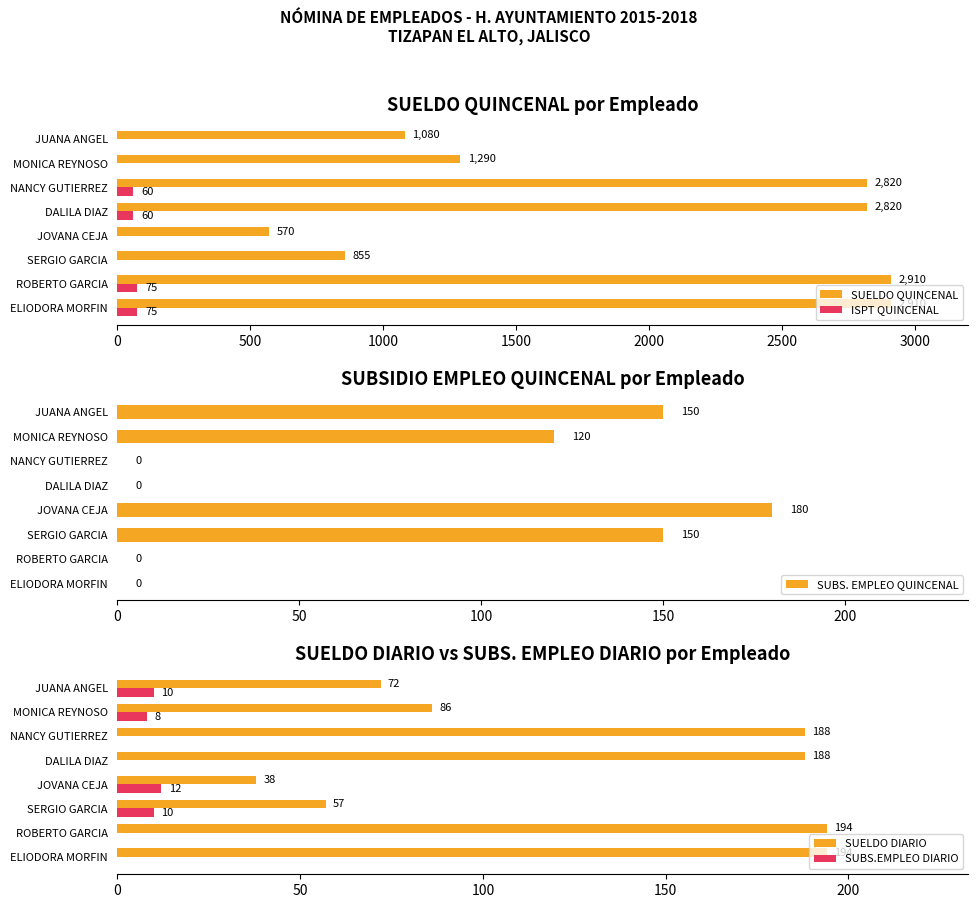

Reading right to left, extract all data points from this chart.

SUELDO QUINCENAL: 1080	1290	2820	2820	570	855	2910	2910
ISPT QUINCENAL: 0	0	60	60	0	0	75	75
SUBS. EMPLEO QUINCENAL: 150	120	0	0	180	150	0	0
SUELDO DIARIO: 72	86	188	188	38	57	194	194
SUBS.EMPLEO DIARIO: 10	8	0	0	12	10	0	0